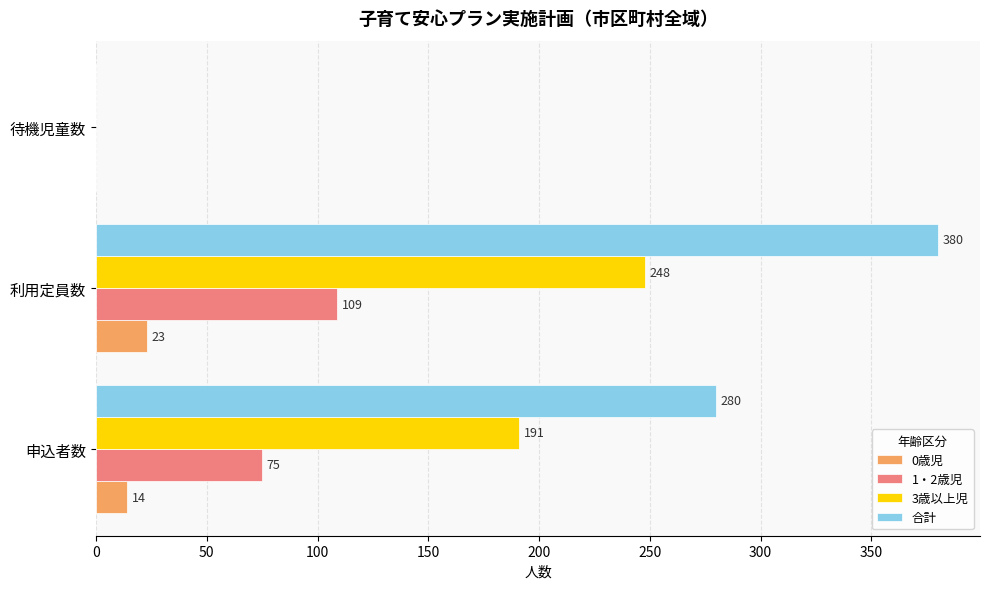

How many data points does each series have?

3